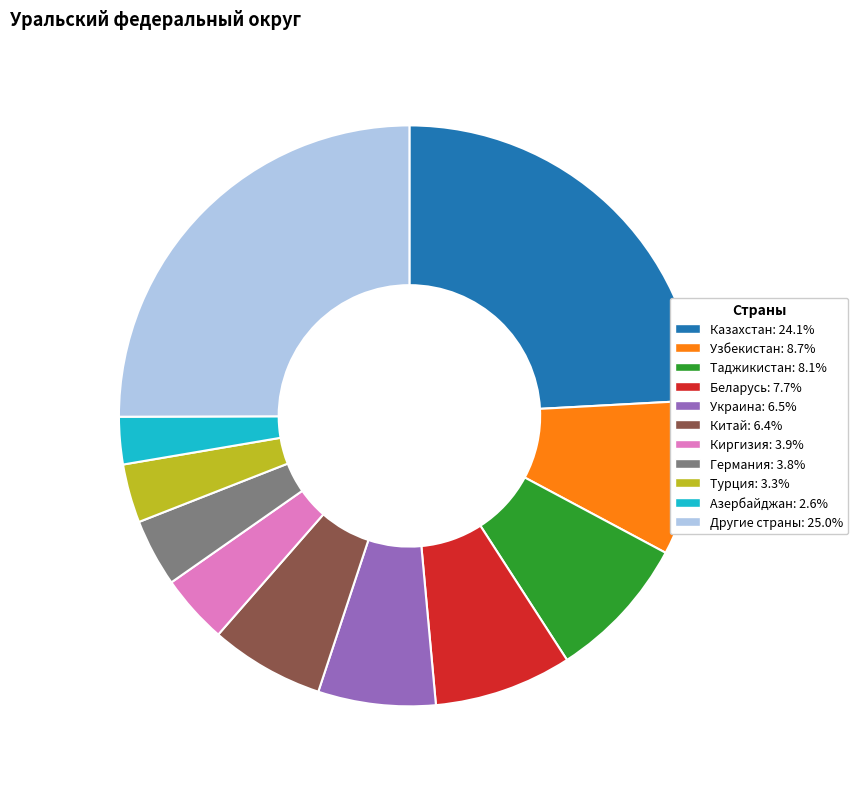

How many slices are in this pie chart?

11